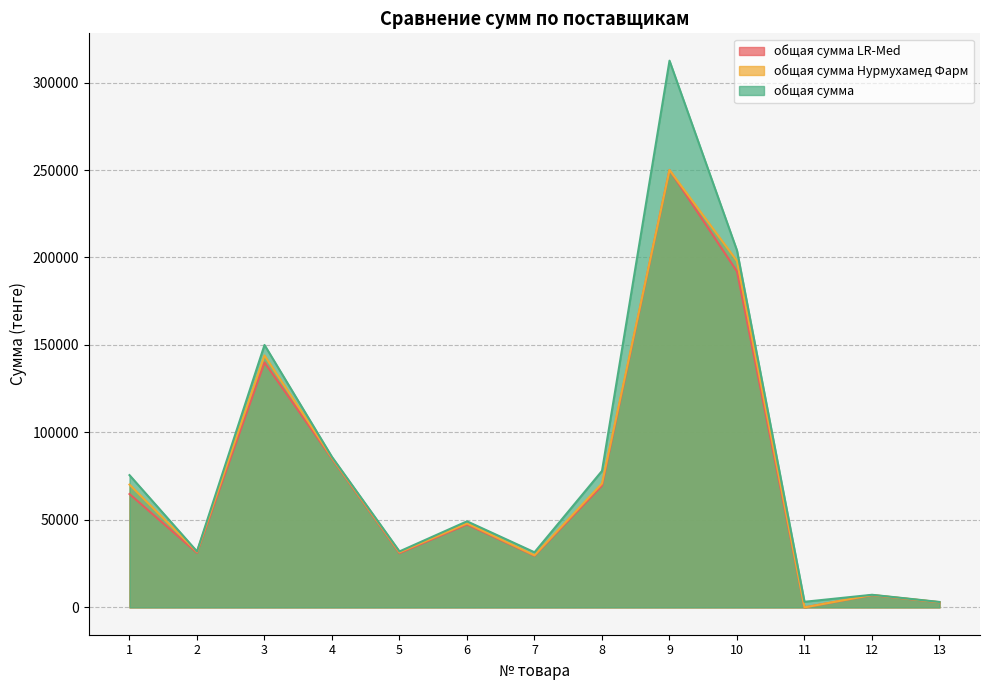

At which label is общая сумма Нурмухамед Фарм closest to 125000?

3